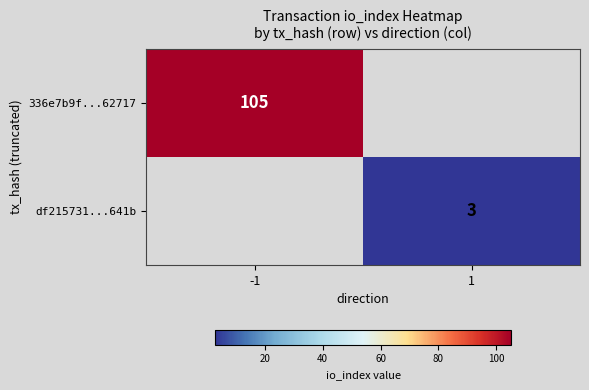

The 336e7b9f...62717 series shows 152 at -1. True or false?

False